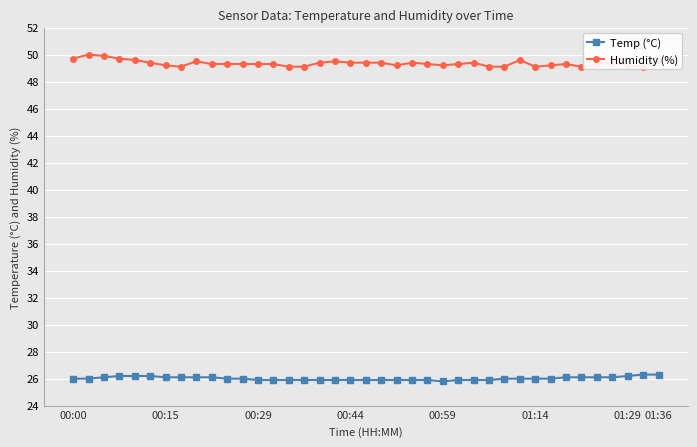

The Temp (°C) series shows 18.1 at 01:36. True or false?

False